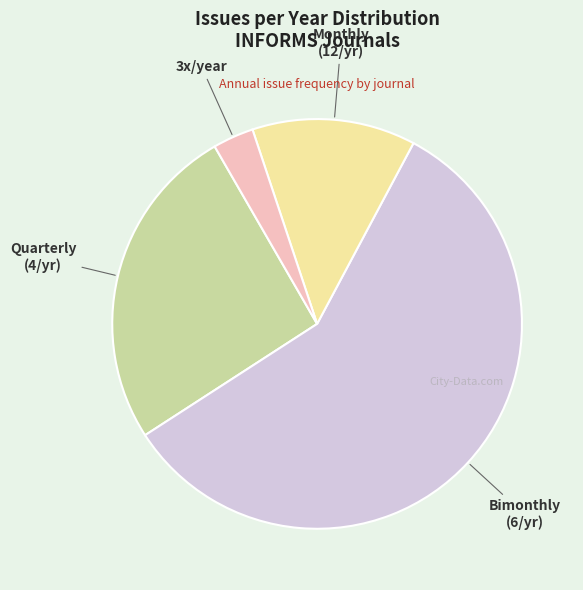

Which category has the smallest portion of the pie?

3x/year